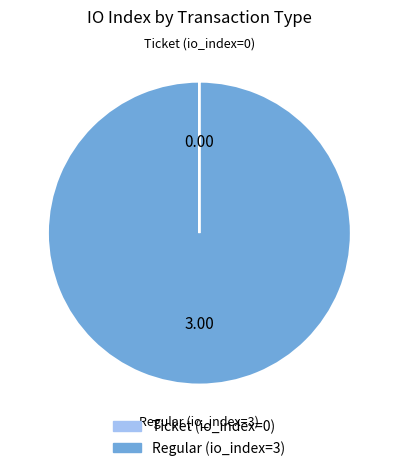

Is there a majority slice in this chart?

Yes